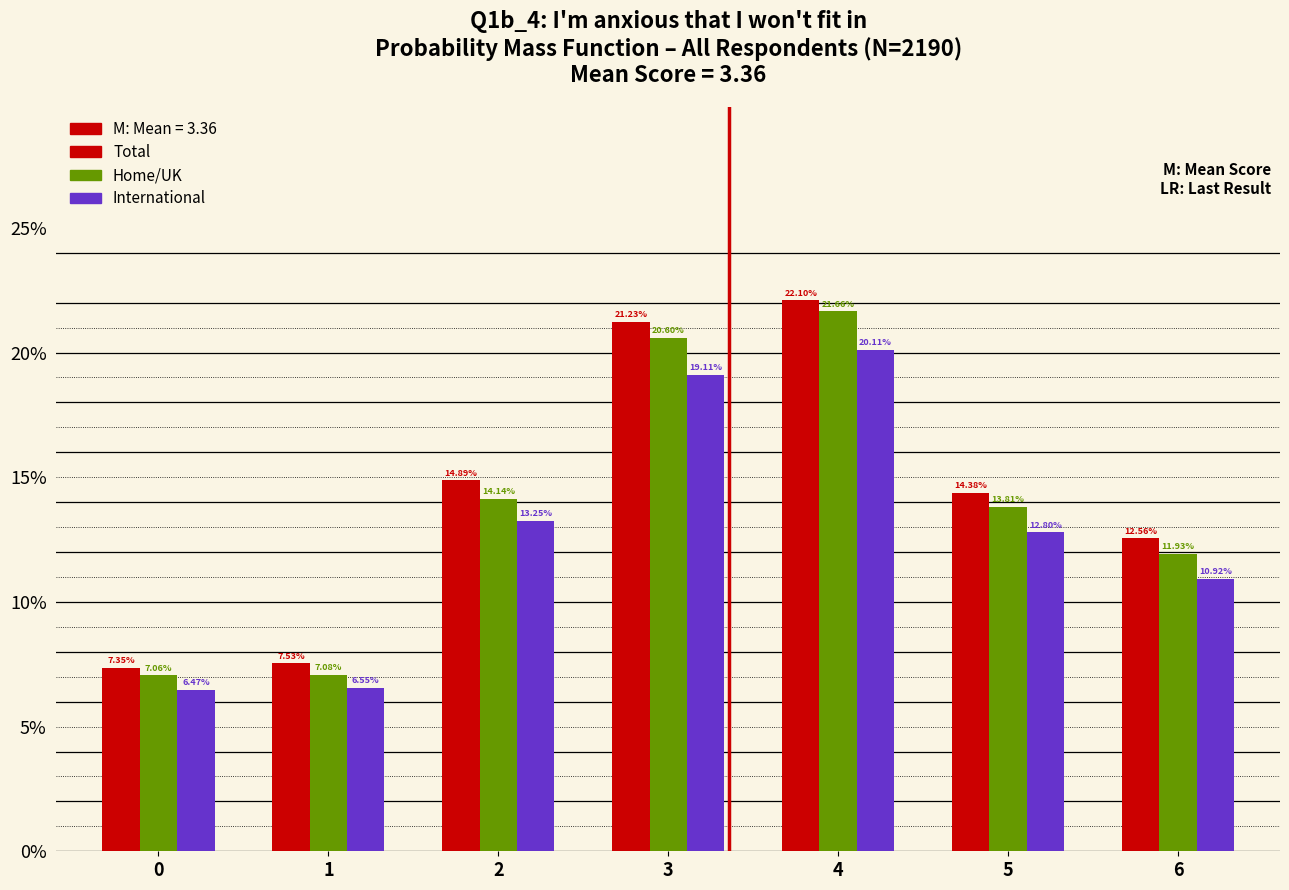

Are the bars horizontal?

No